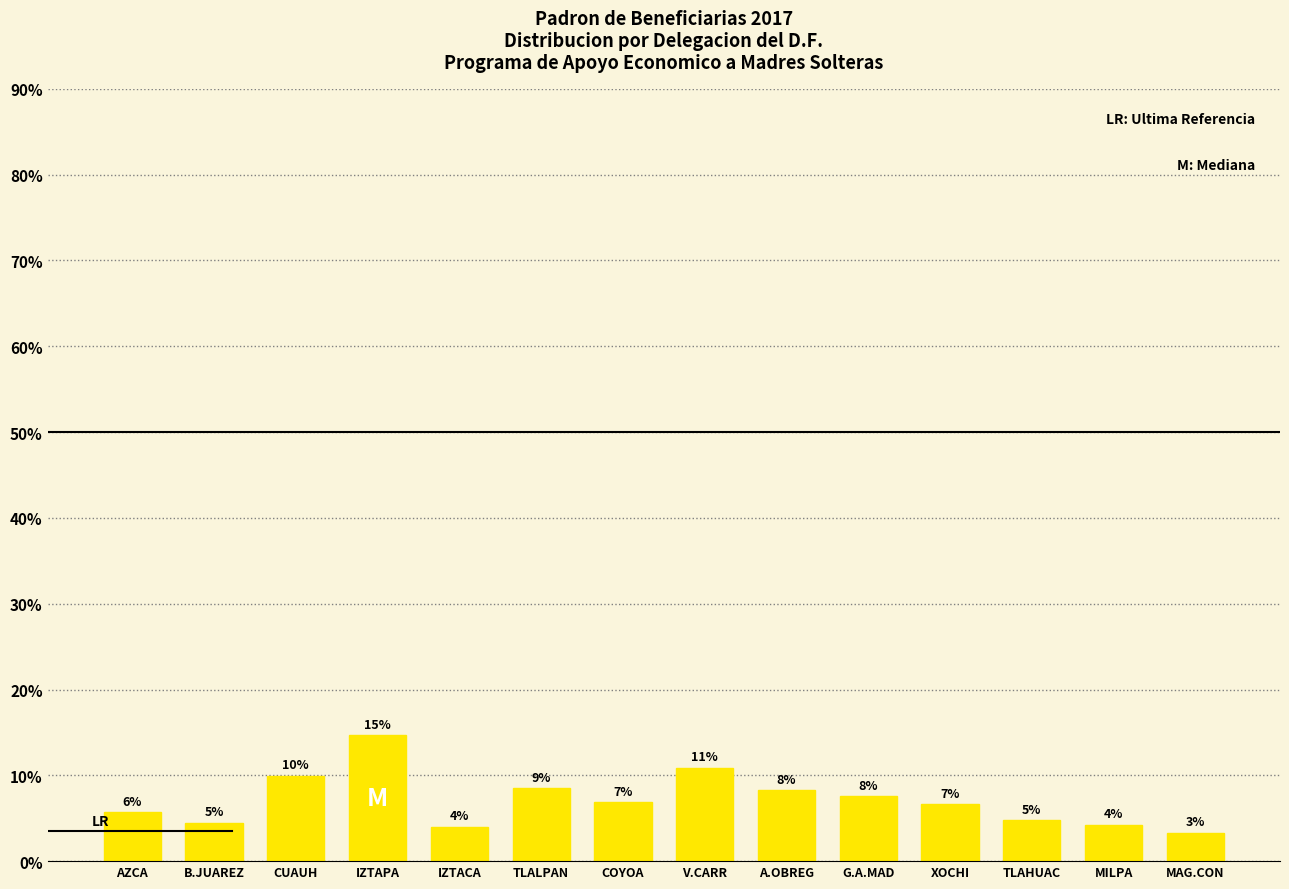

What is the difference between the second highest and minimum values?

7.6